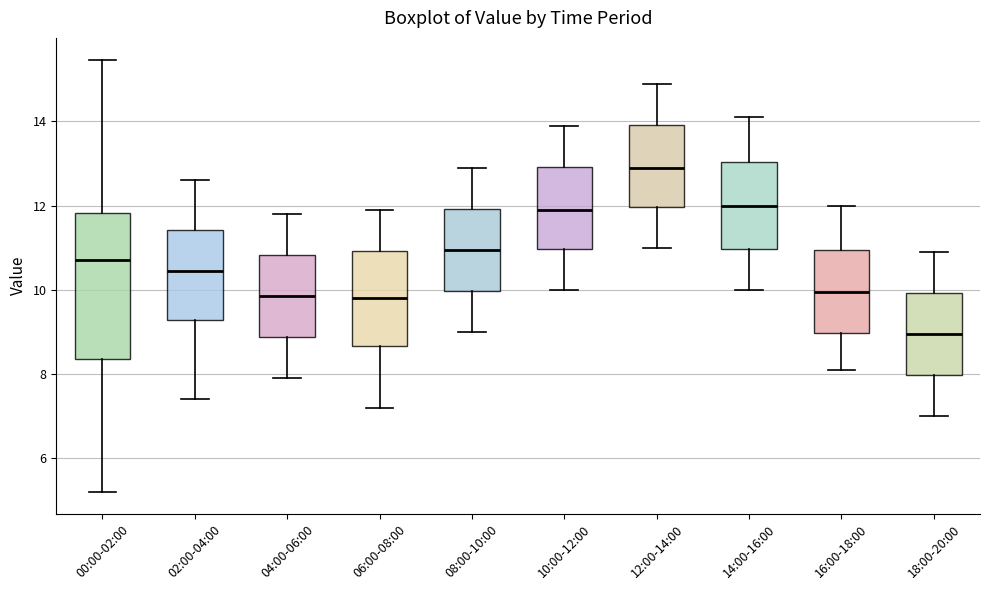

Which box's median line is the lowest?

18:00-20:00